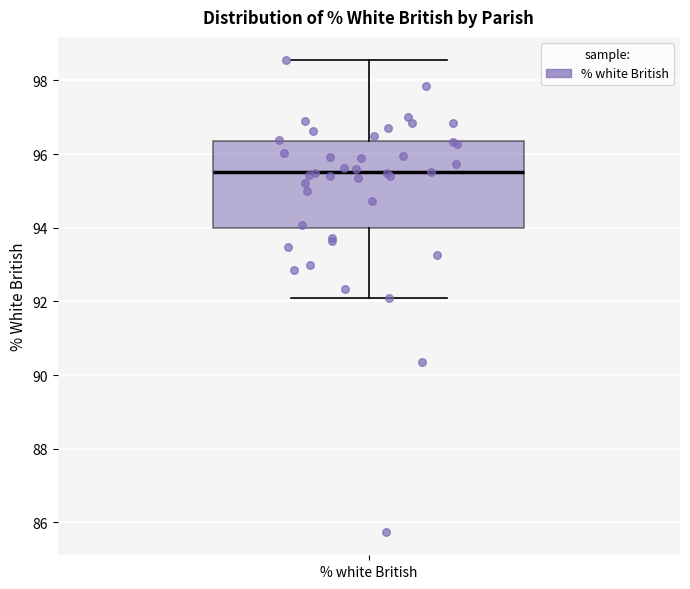

Read this box plot against the y-axis: the position of the median line, the range covered by the box, and the ends of both whiskers. The values are not printed on the chart, so give them approximately, as read against the axis.

median 95.6, box 94.0 to 96.4, whiskers 92.0 to 98.6